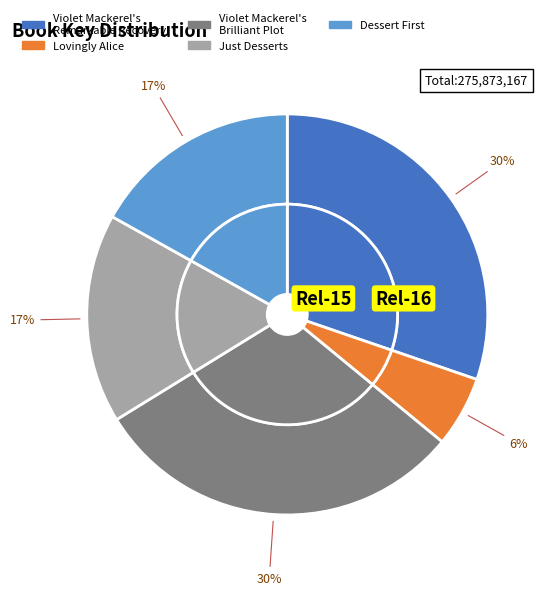

Rank the categories by value from highest to lowest.

Violet Mackerel's Remarkable Recovery, Violet Mackerel's Brilliant Plot, Just Desserts, Dessert First, Lovingly Alice